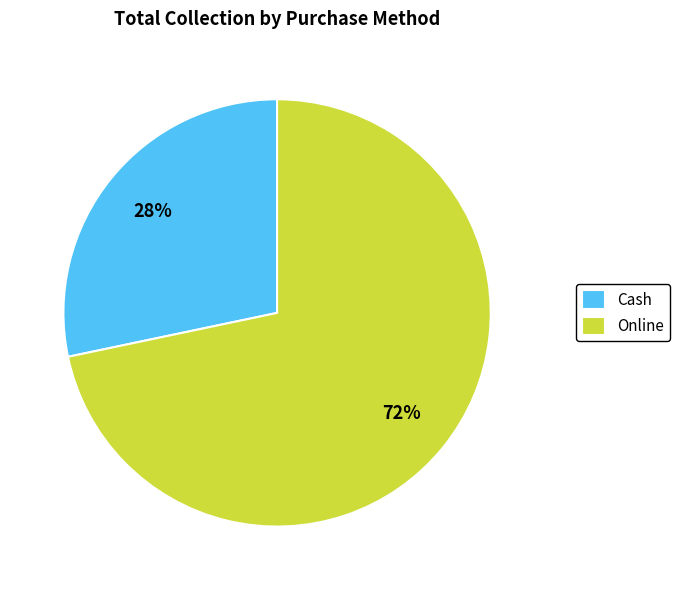

How many slices are in this pie chart?

2